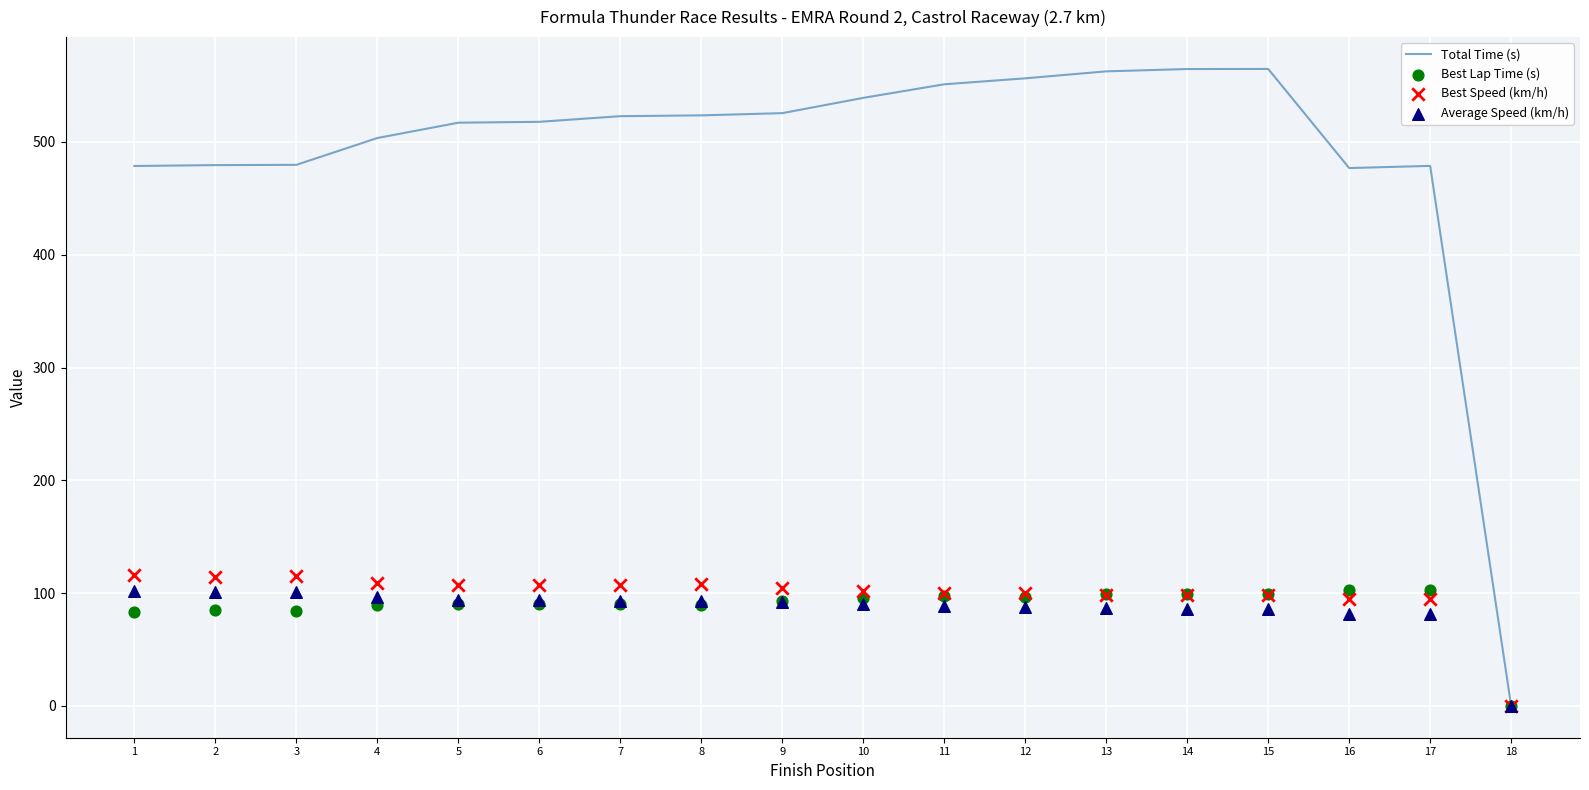

Which series reaches the minimum Y coordinate?

Total Time (s)